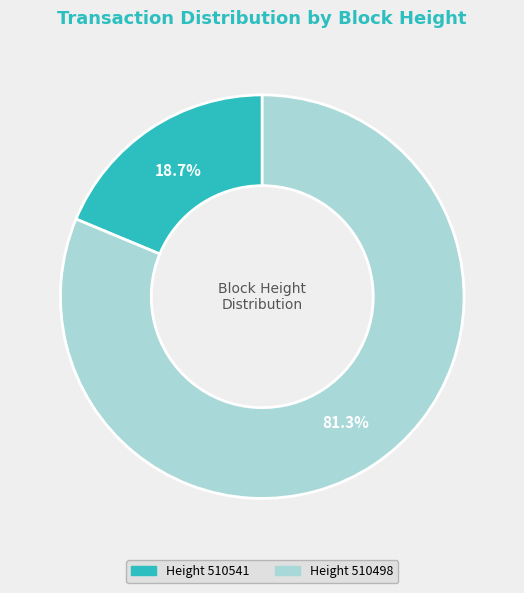

What percentage is NOT represented by Height 510498?

18.7%